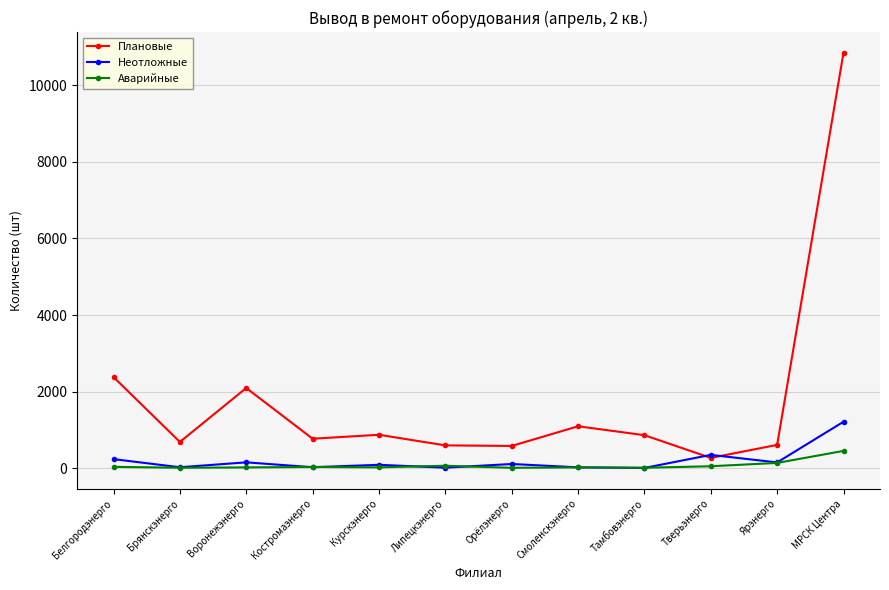

What is the sum of all Неотложные values?

2432